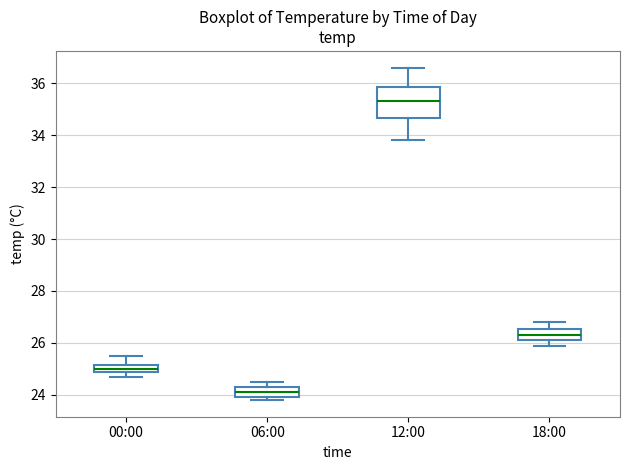

Which box has the lowest median line?

06:00